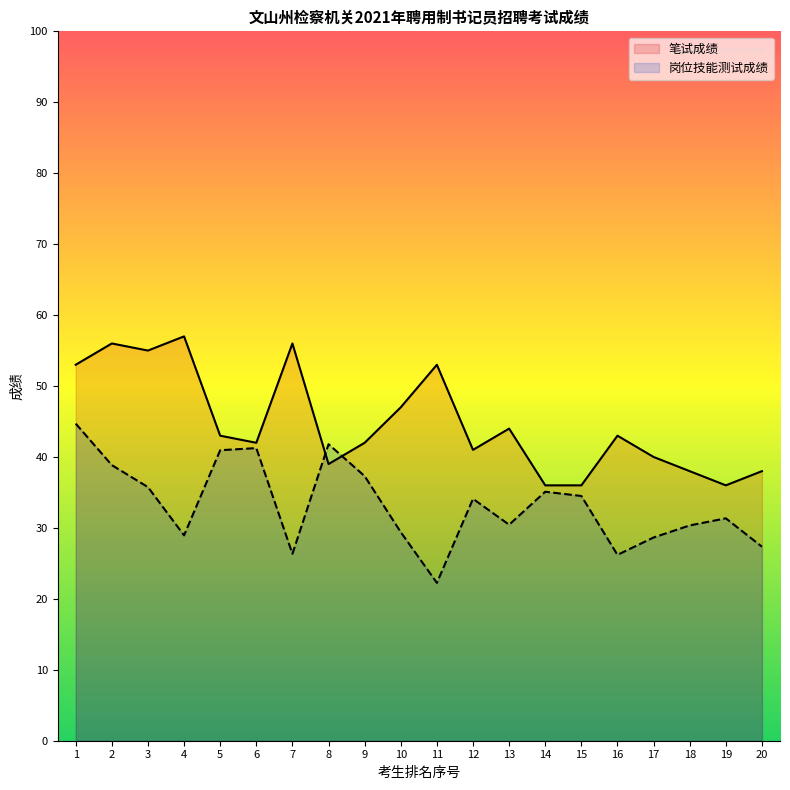

What is the smallest value displayed?

22.2